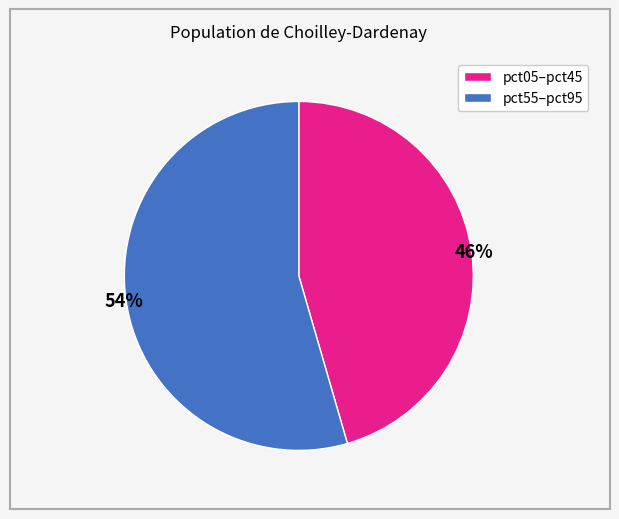

To the nearest percent, what is the average slice percentage?

50%